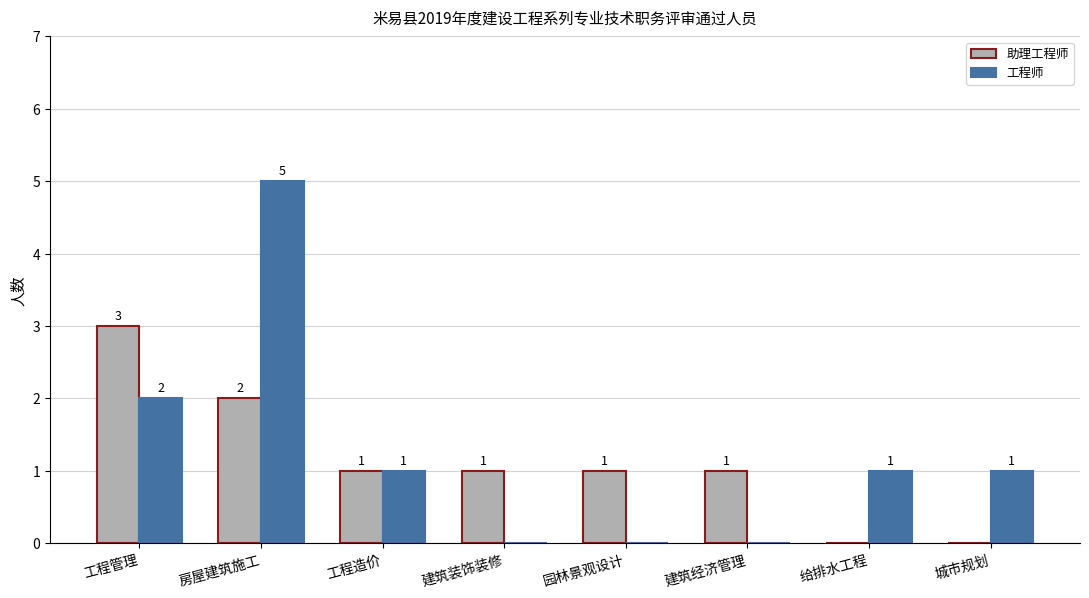

At which label does 助理工程师 reach its peak?

工程管理